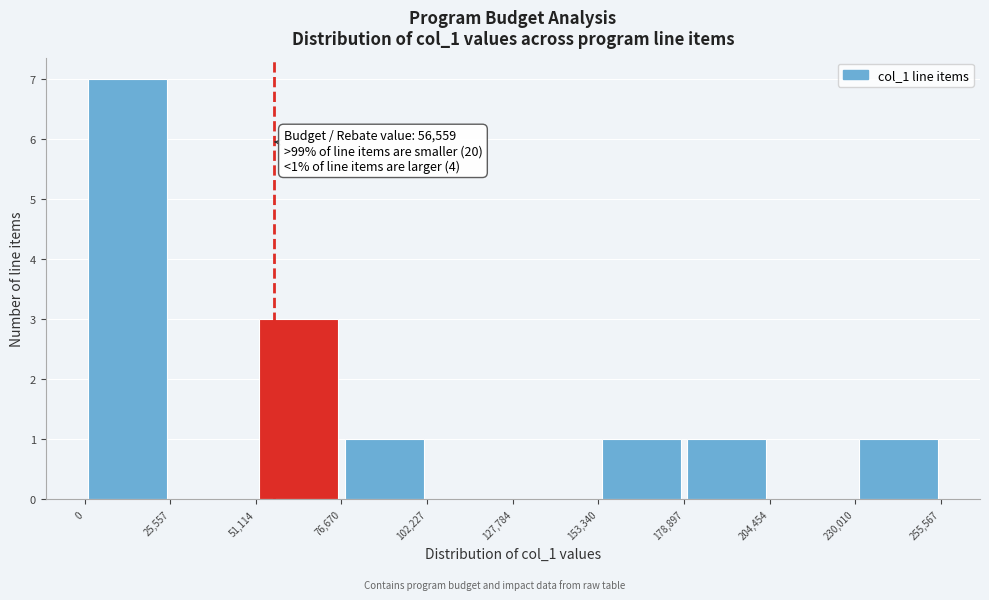

Which range on the x-axis has the tallest bar?

0 to 25,557